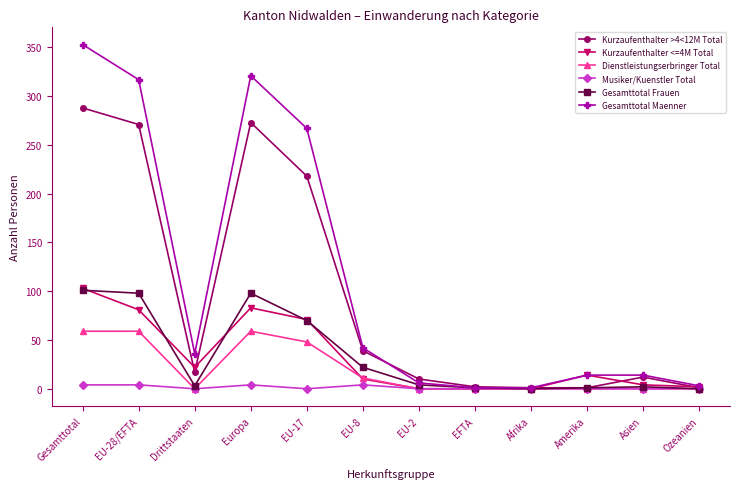

Which series changed the most between EU-28/EFTA and EU-8?

Gesamttotal Maenner